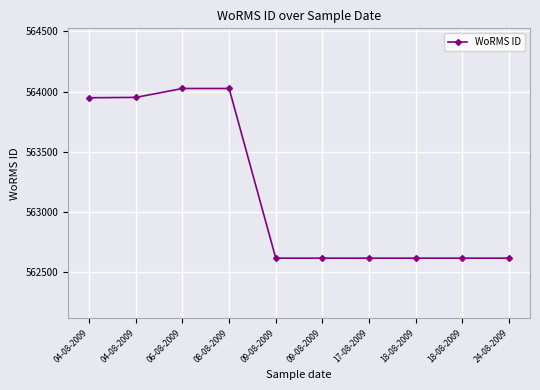

List the labels in order of value, largest first.

06-08-2009, 08-08-2009, 04-08-2009, 04-08-2009, 09-08-2009, 09-08-2009, 17-08-2009, 18-08-2009, 18-08-2009, 24-08-2009